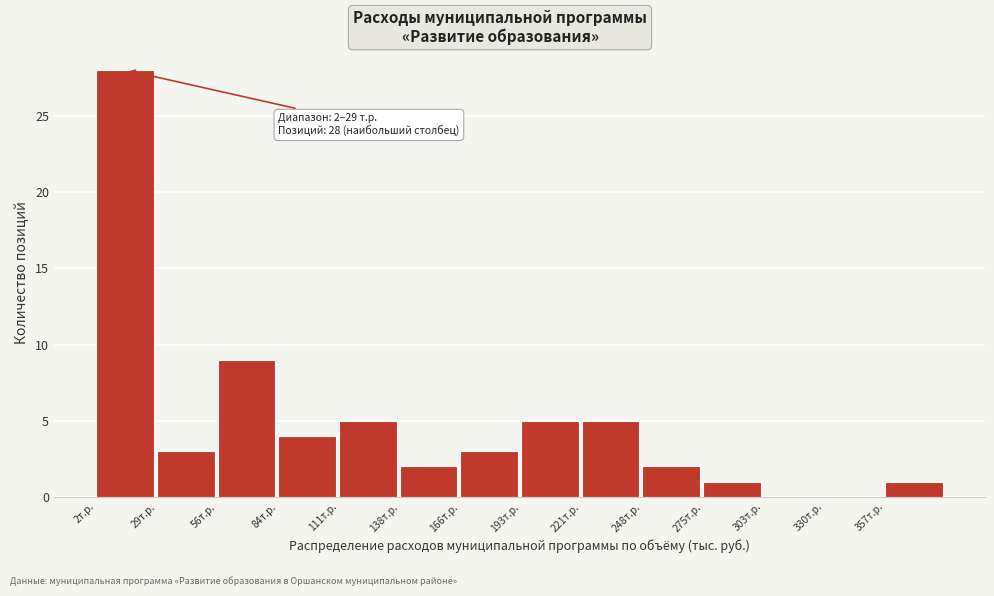

Reading right to left, list all the values displayed in this chart.

357т.р.=1	330т.р.=0	303т.р.=0	275т.р.=1	248т.р.=2	221т.р.=5	193т.р.=5	166т.р.=3	138т.р.=2	111т.р.=5	84т.р.=4	56т.р.=9	29т.р.=3	2т.р.=28